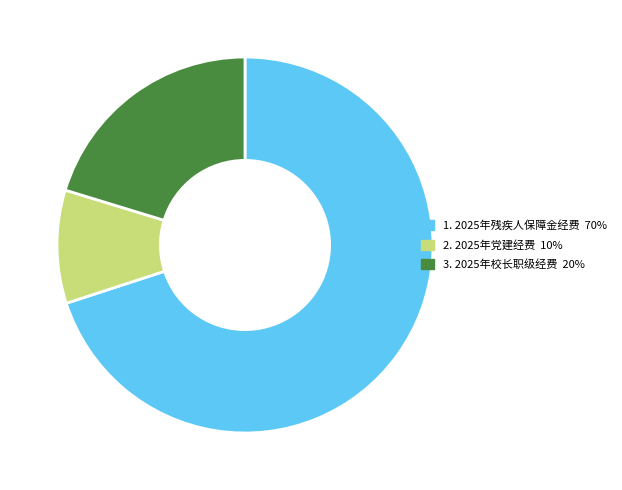

Is there a majority slice in this chart?

Yes